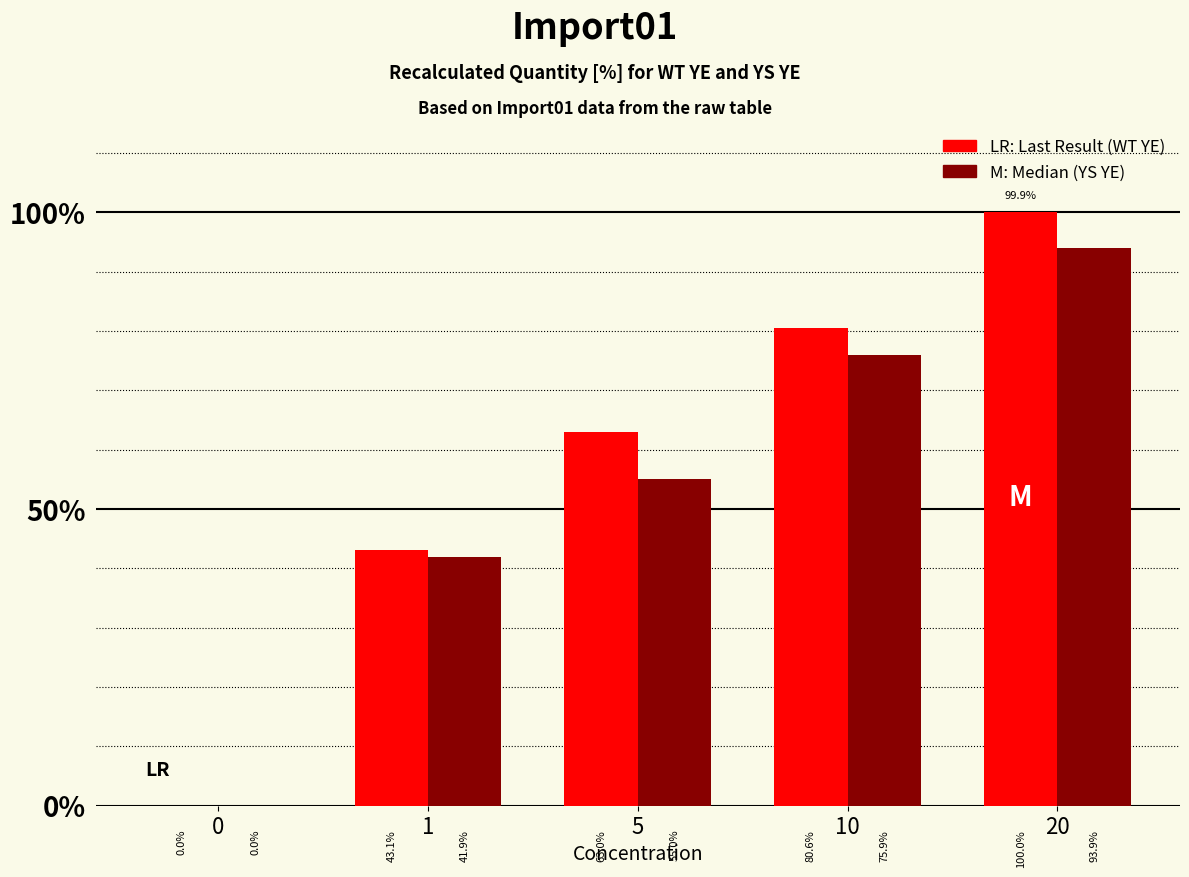

How many groups of bars are there?

5